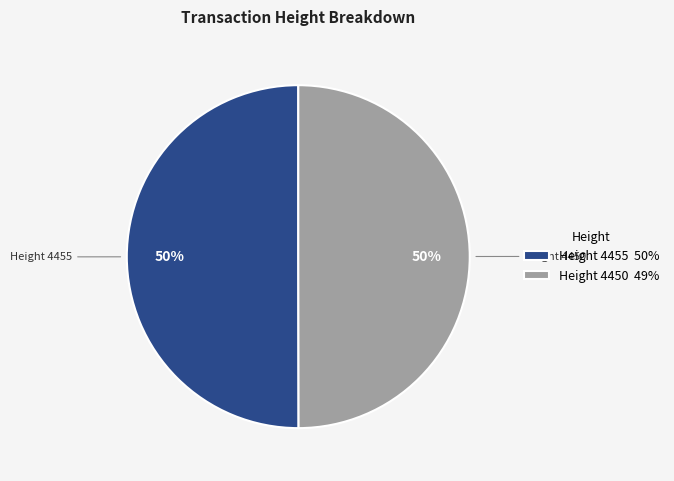

Combined, do Height 4450 49% and Height 4455 50% account for over 50%?

Yes